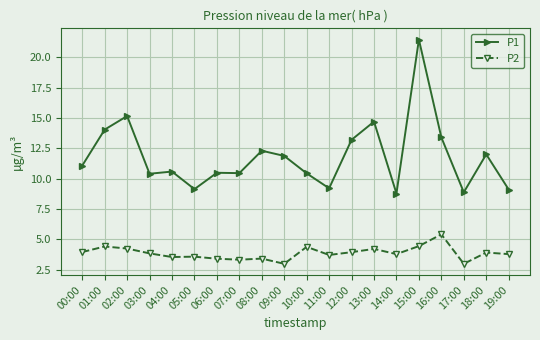

What is the value of the P1 point at the 19th from the left?

12.0